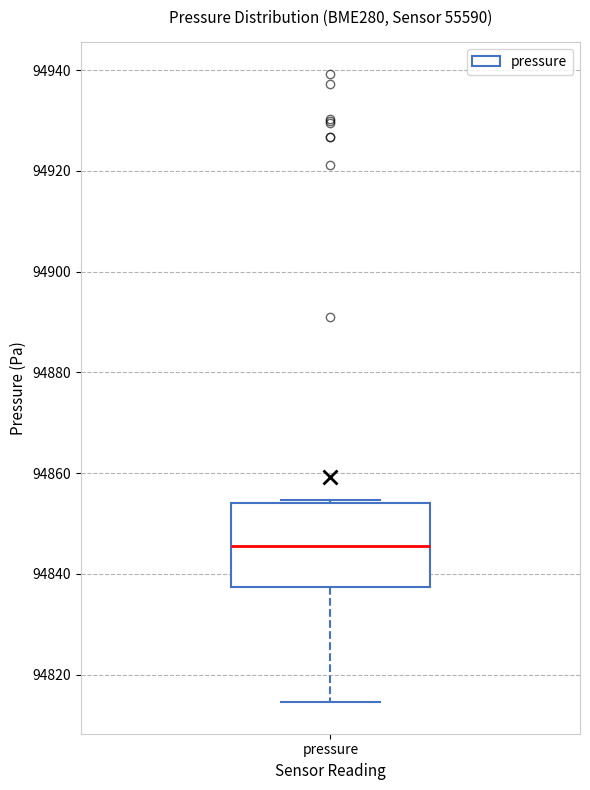

Read this box plot against the y-axis: the position of the median line, the range covered by the box, and the ends of both whiskers. The values are not printed on the chart, so give them approximately, as read against the axis.

median 94846, box 94838 to 94854, whiskers 94814 to 94854